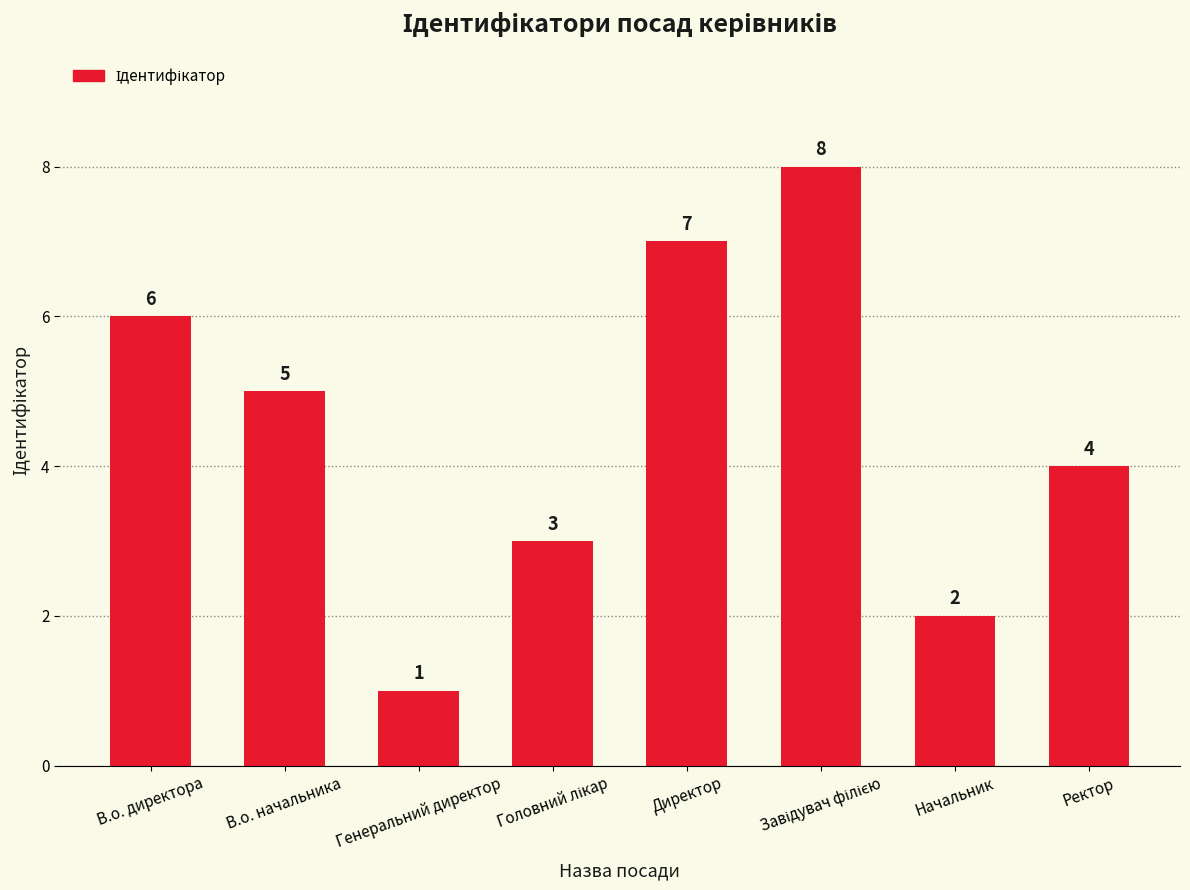

Between Начальник and В.о. директора, which is larger?

В.о. директора